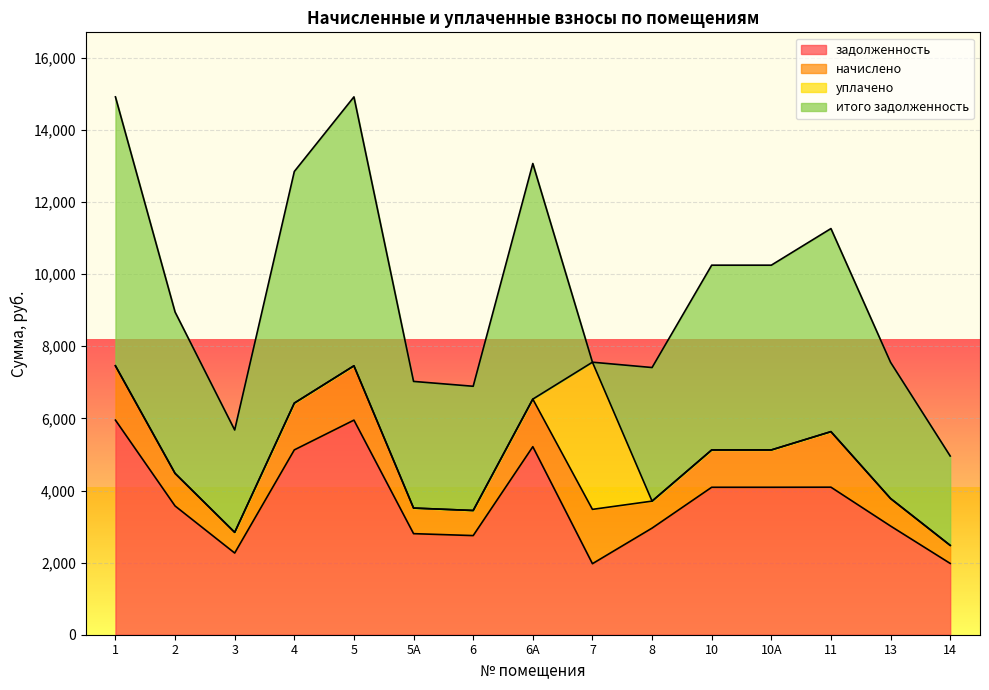

List the series in order of their peak value, highest first.

итого задолженность, задолженность, уплачено, начислено